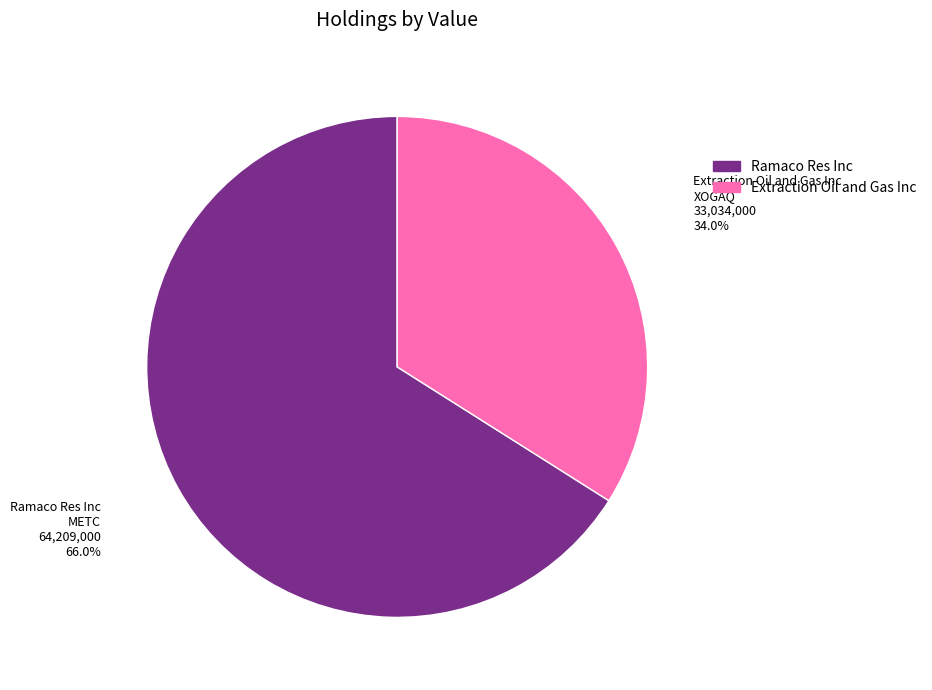

Approximately how many times larger is the value at Extraction Oil and Gas Inc compared to Ramaco Res Inc?

0.5